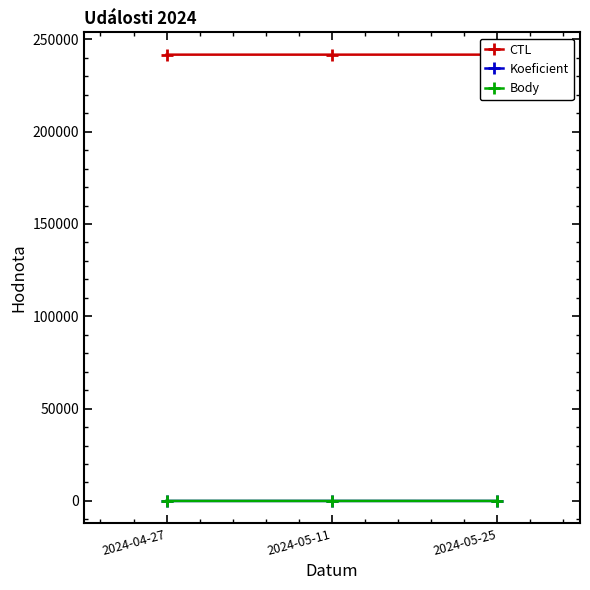

How many values in the Body series exceed 4?

1